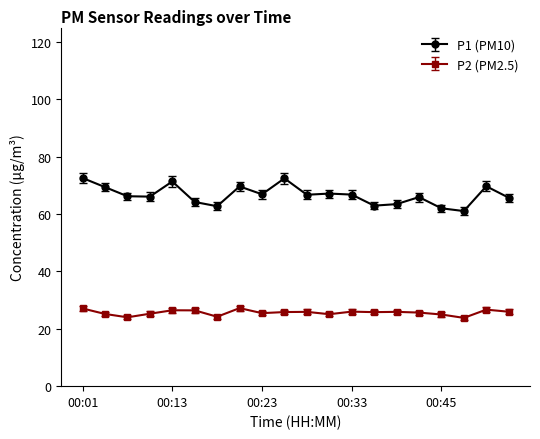

How many interior local valleys does the P1 (PM10) series have?

6